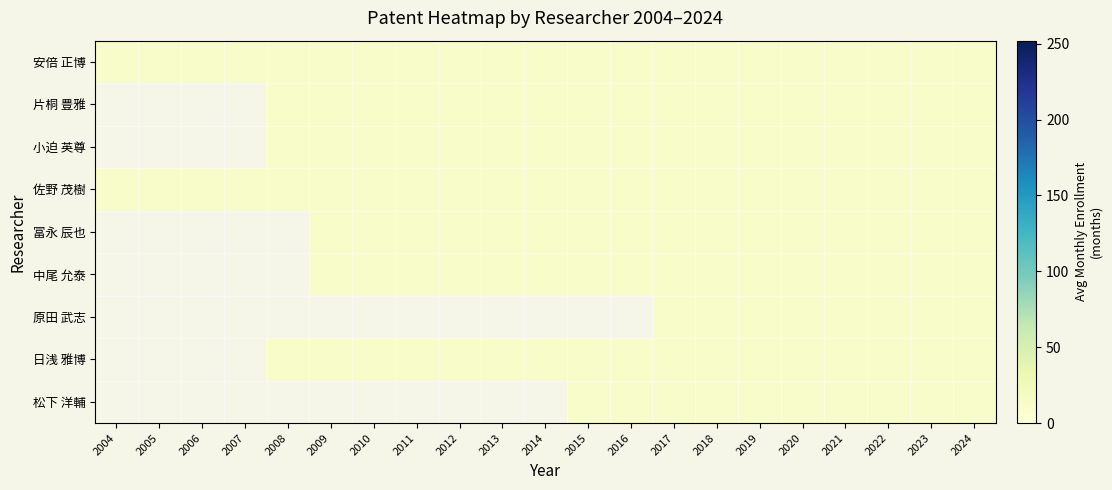

What is the maximum value shown in the chart?

12.1